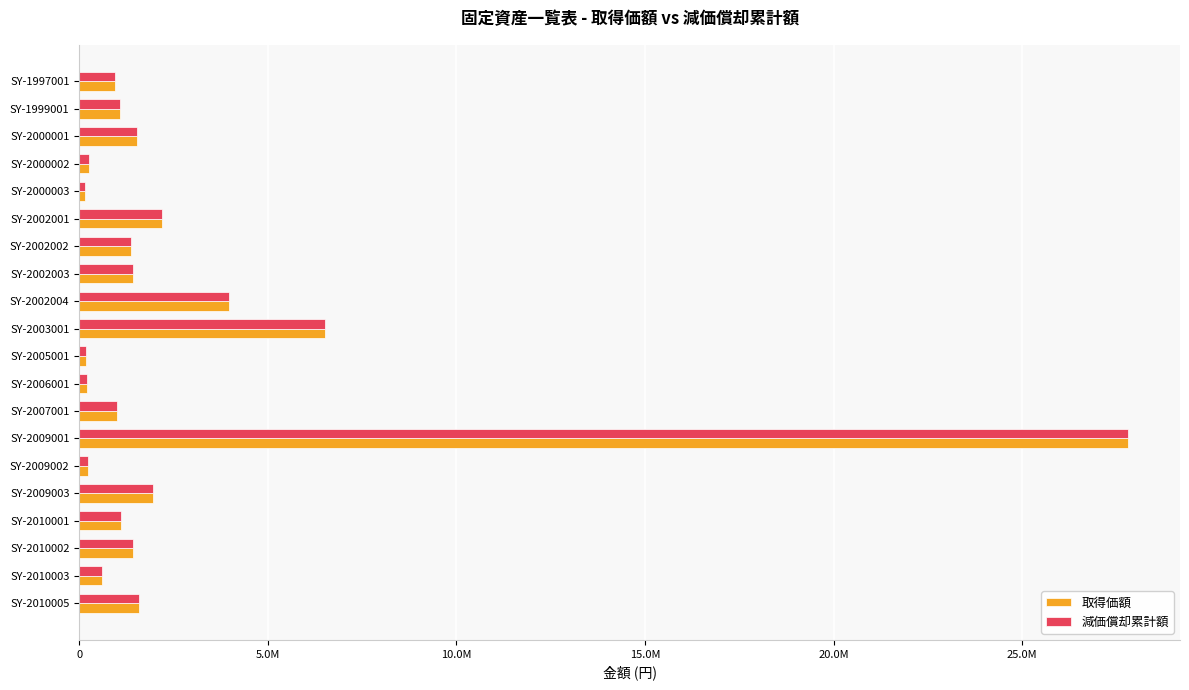

Which series has the widest spread of values?

取得価額